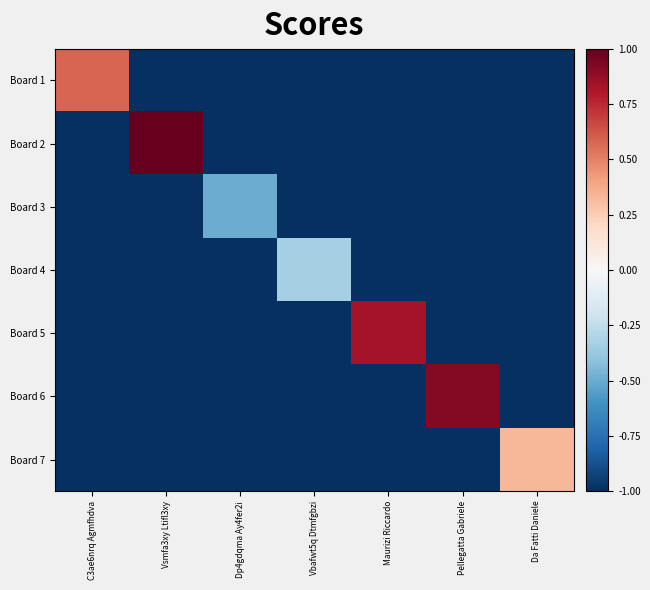

What is the smallest value displayed?

-1.0